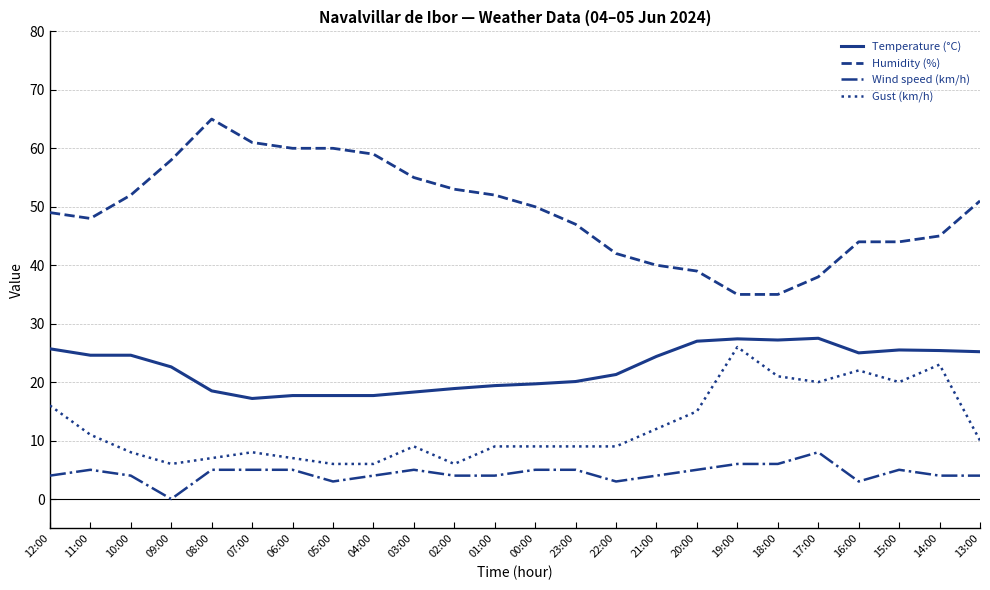

How many distinct data groups are displayed?

4